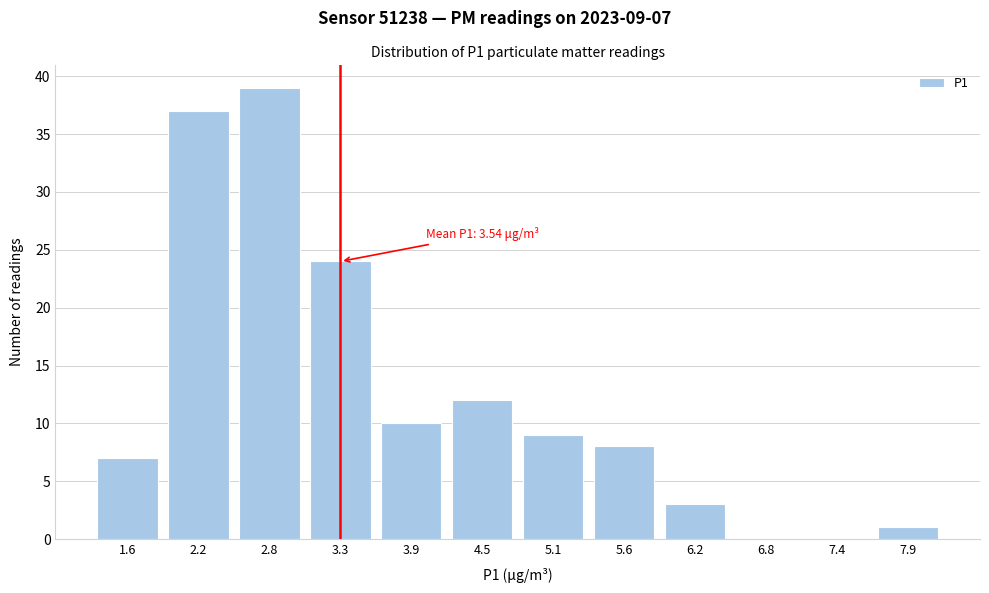

Reading left to right, what are all the values shown in this chart?

1.6=7	2.2=37	2.8=39	3.3=24	3.9=10	4.5=12	5.1=9	5.6=8	6.2=3	6.8=0	7.4=0	7.9=1